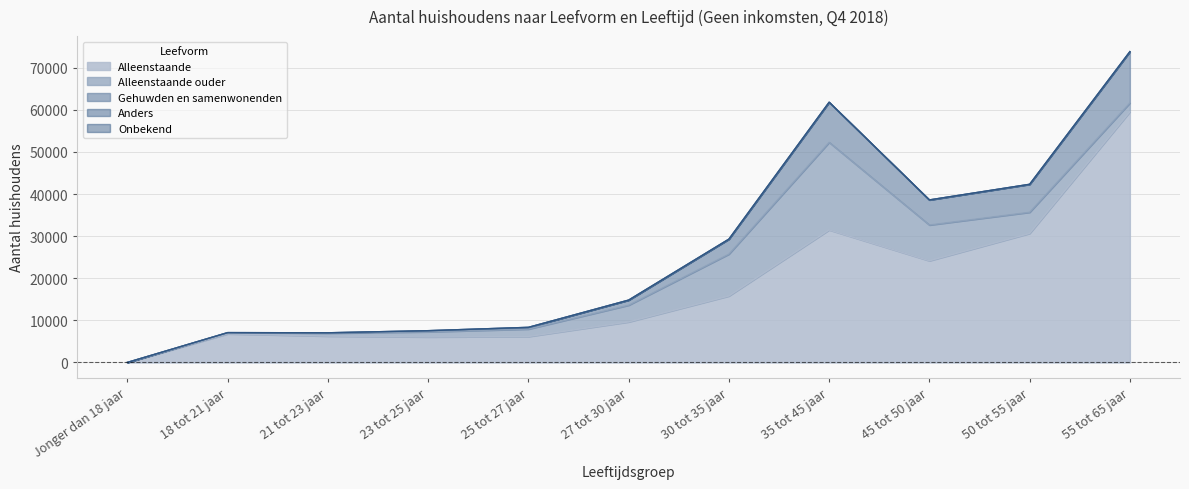

At 45 tot 50 jaar, list the series in order from smallest to largest.

Onbekend, Anders, Gehuwden en samenwonenden, Alleenstaande ouder, Alleenstaande